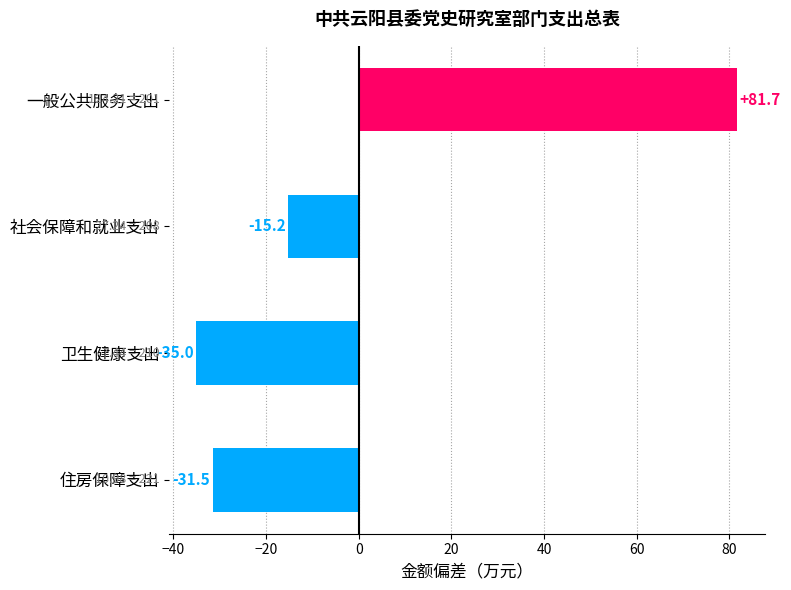

At which label is the value closest to 23?

社会保障和就业支出